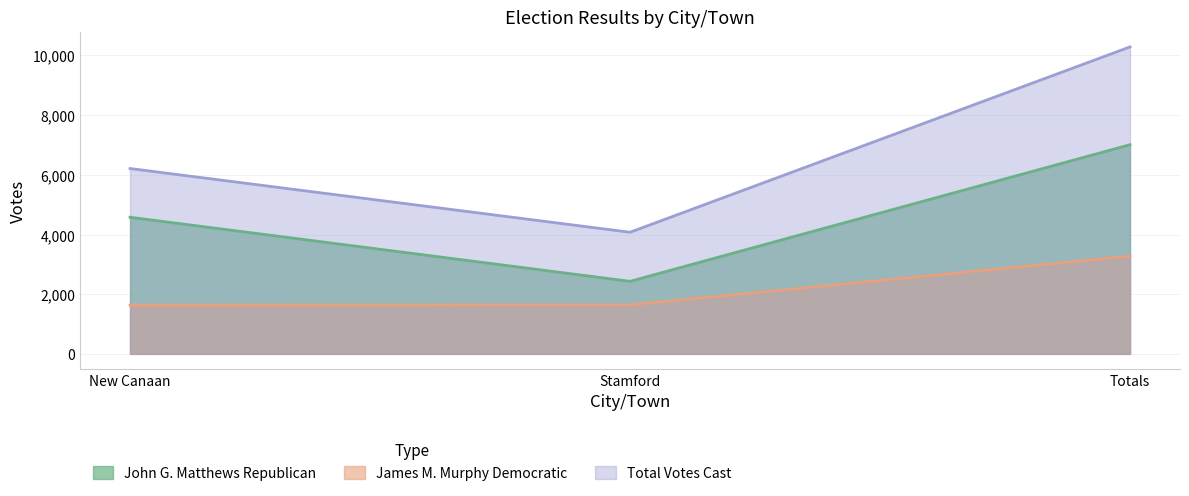

The Total Votes Cast series shows 17798 at Totals. True or false?

False